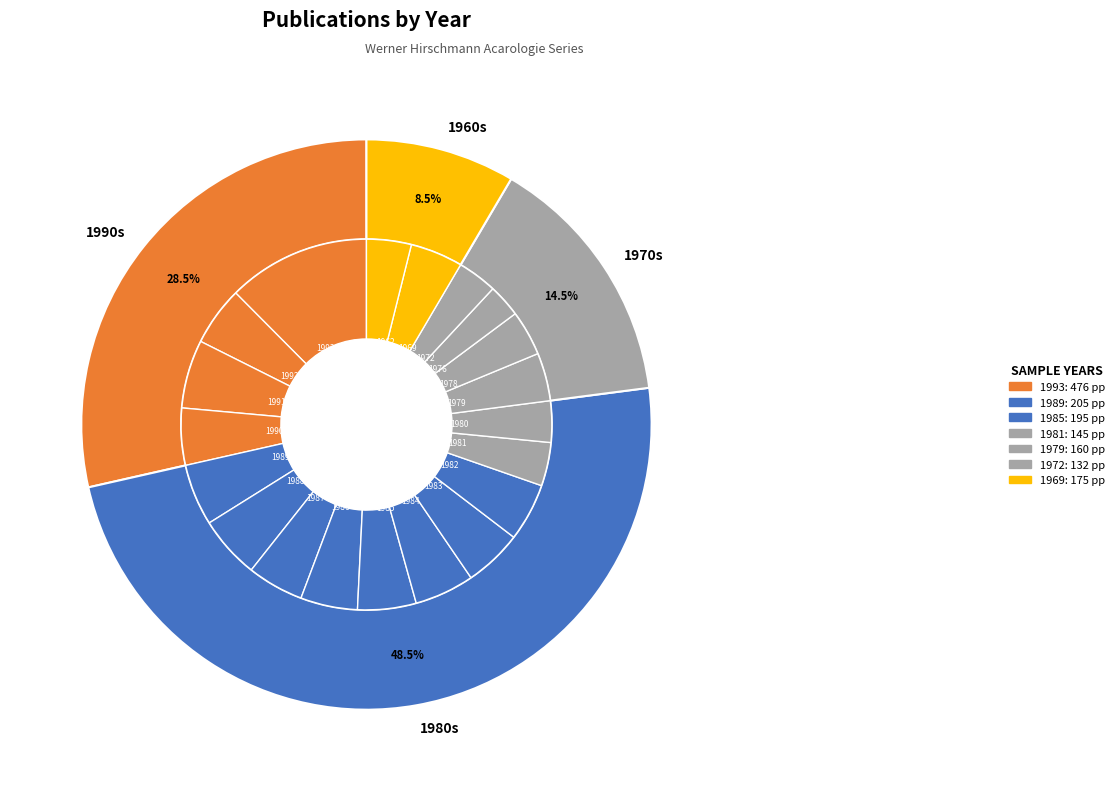

How many segments does this pie chart have?

20